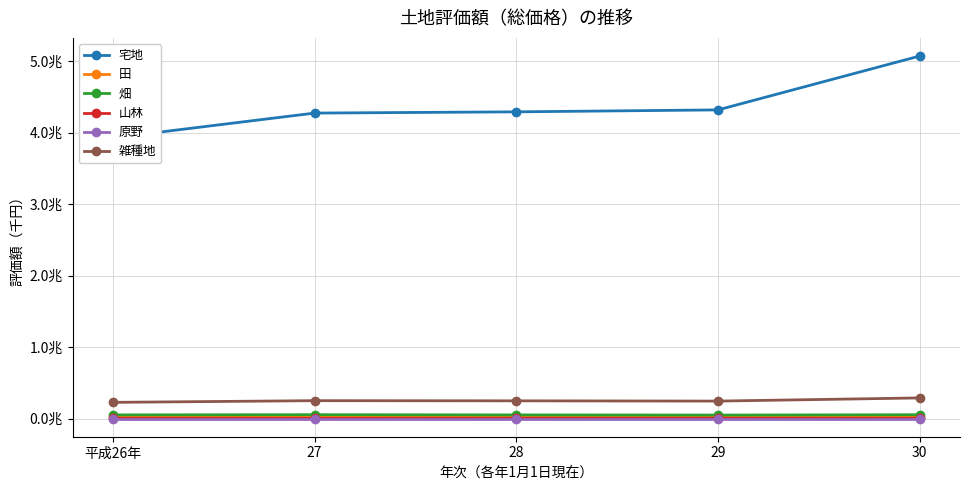

At which category does 雑種地 reach its first local peak?

27